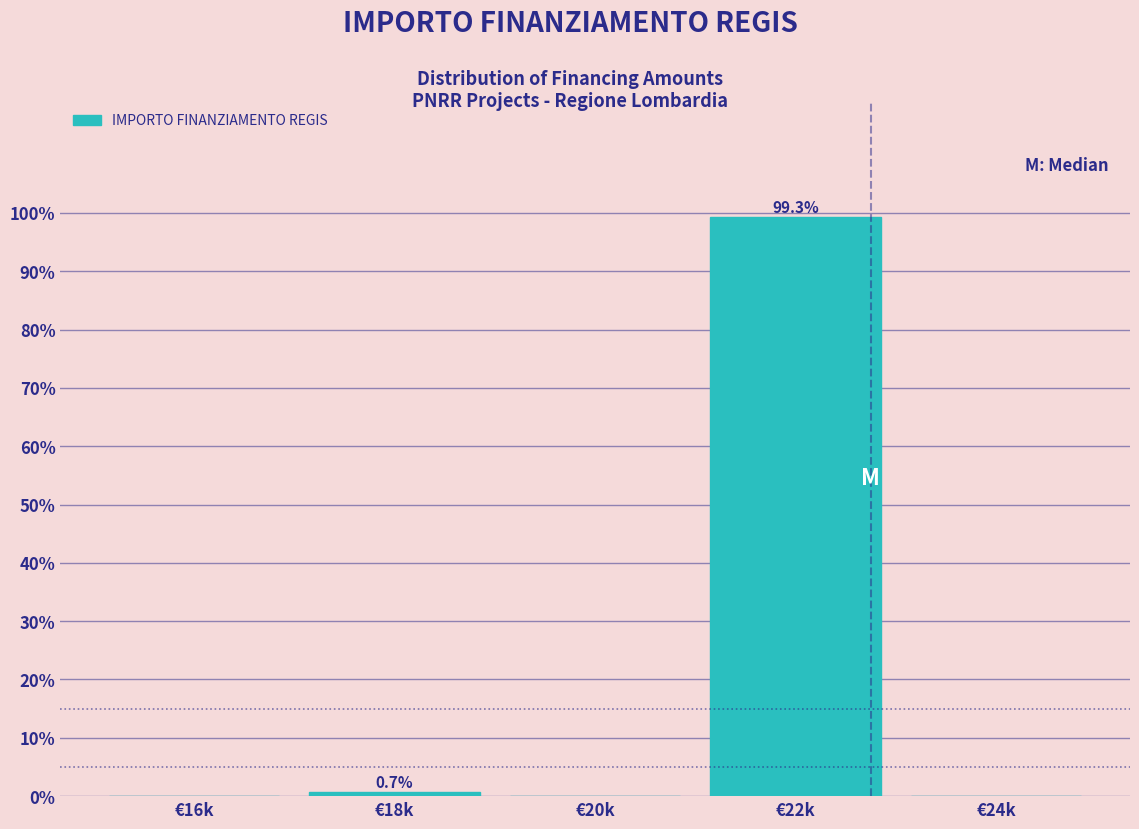

Reading right to left, list all the values displayed in this chart.

€24k=0.0	€22k=99.3	€20k=0.0	€18k=0.7	€16k=0.0